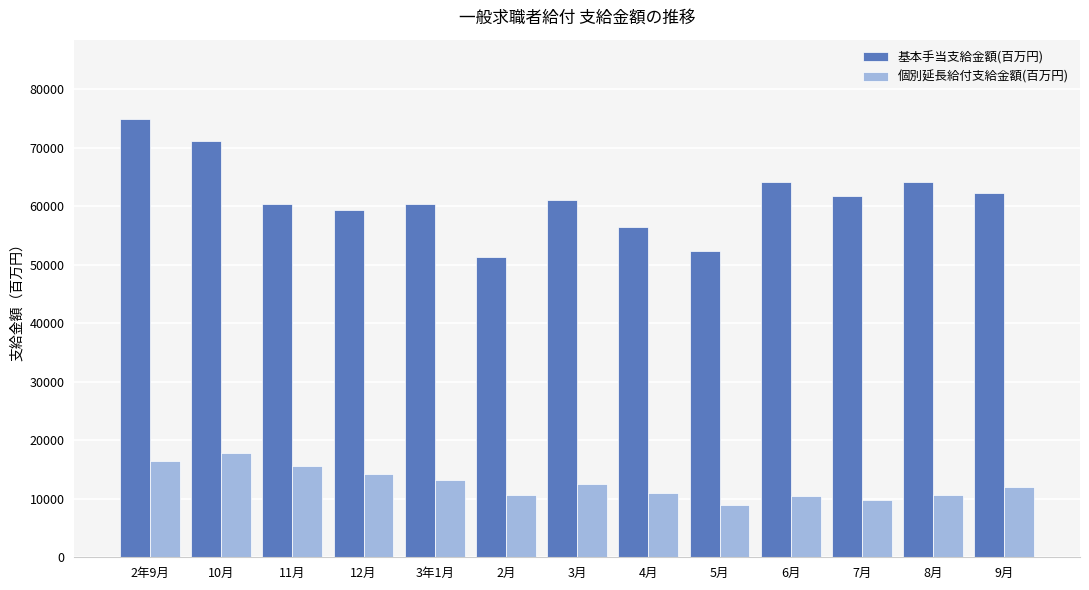

What are all the series names shown in the legend?

基本手当支給金額(百万円), 個別延長給付支給金額(百万円)